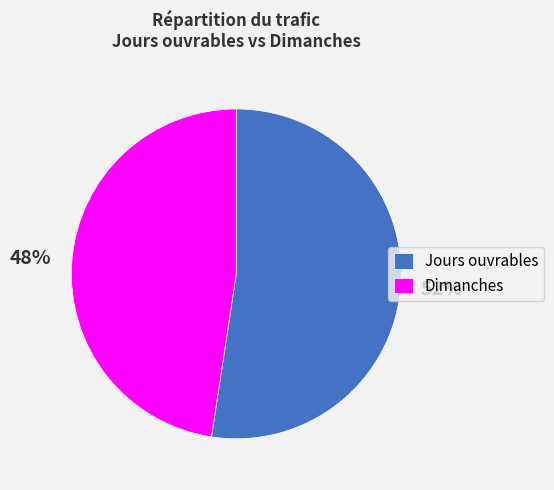

Do Dimanches and Jours ouvrables together represent more than half of the pie?

Yes